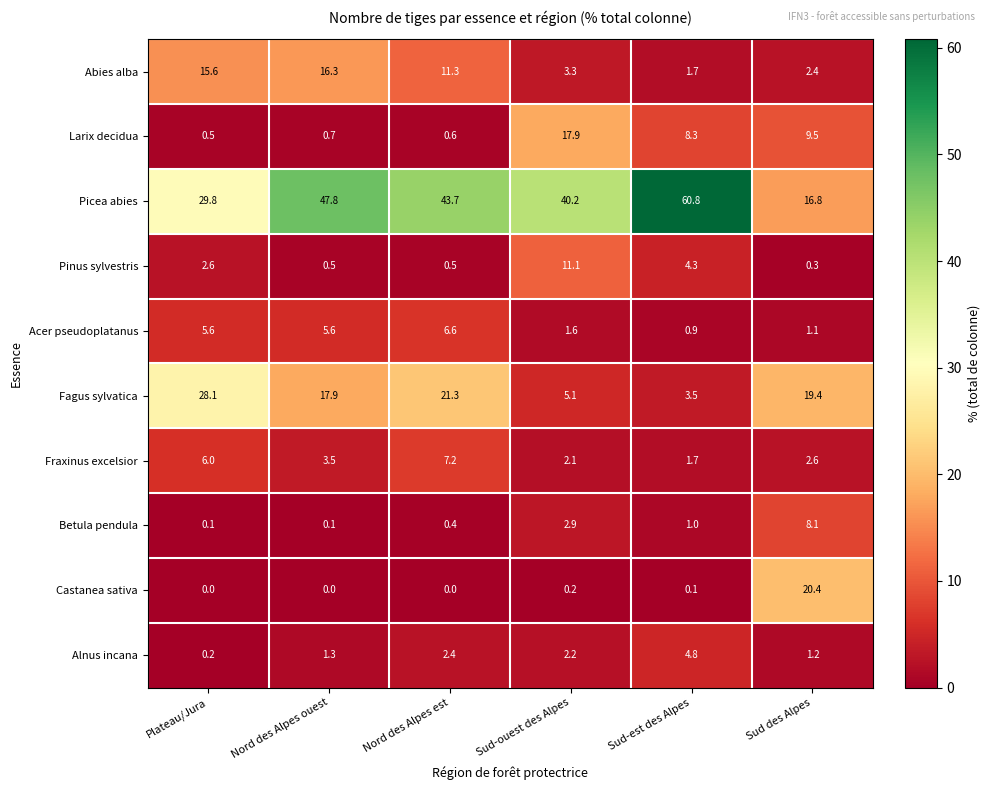

What is the highest value of the Castanea sativa series?

20.4